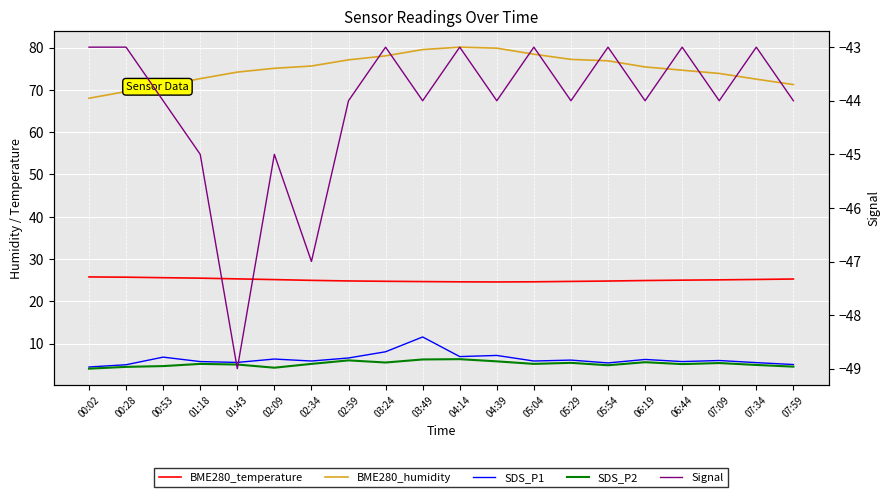

List the series in order of their peak value, highest first.

BME280_humidity, BME280_temperature, SDS_P1, SDS_P2, Signal